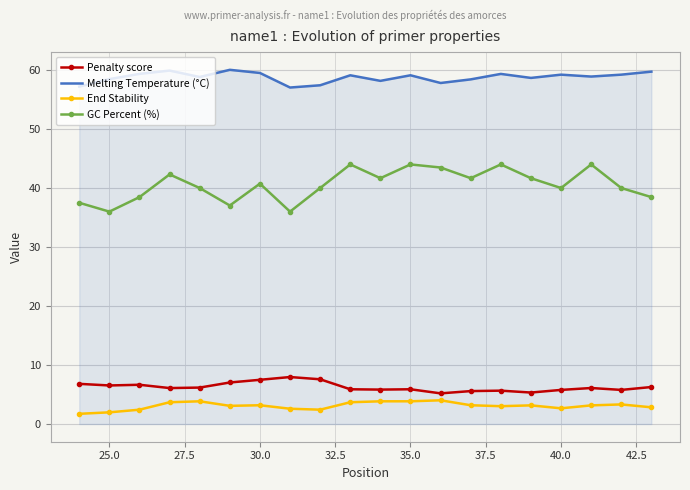

What is the difference between the maximum and minimum values in the Penalty score series?

2.8